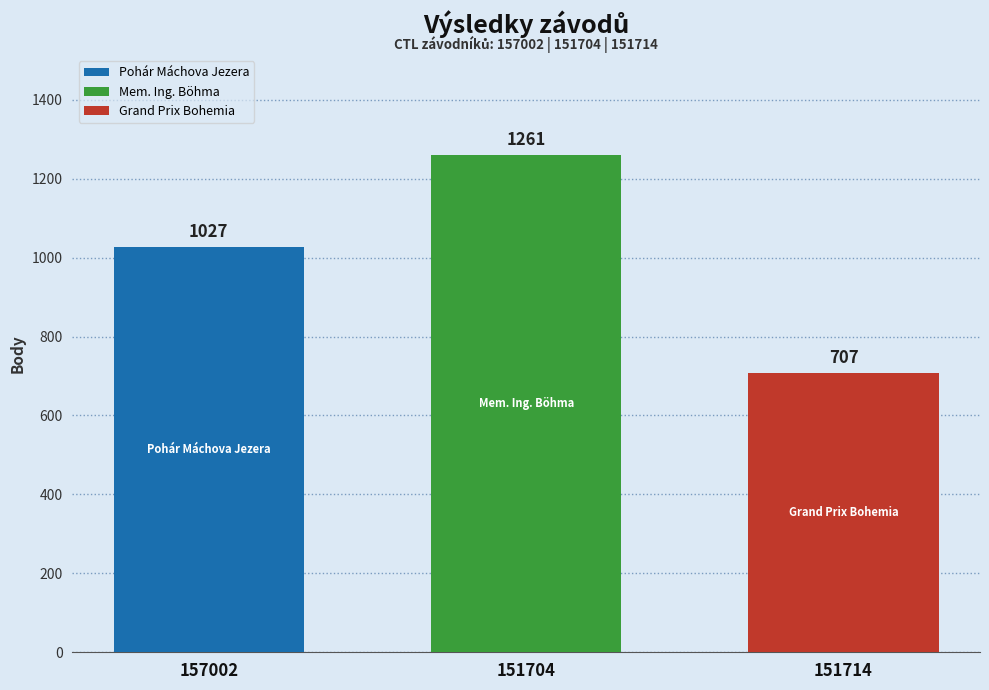

Is it true that the value at 151704 is 1261?

True